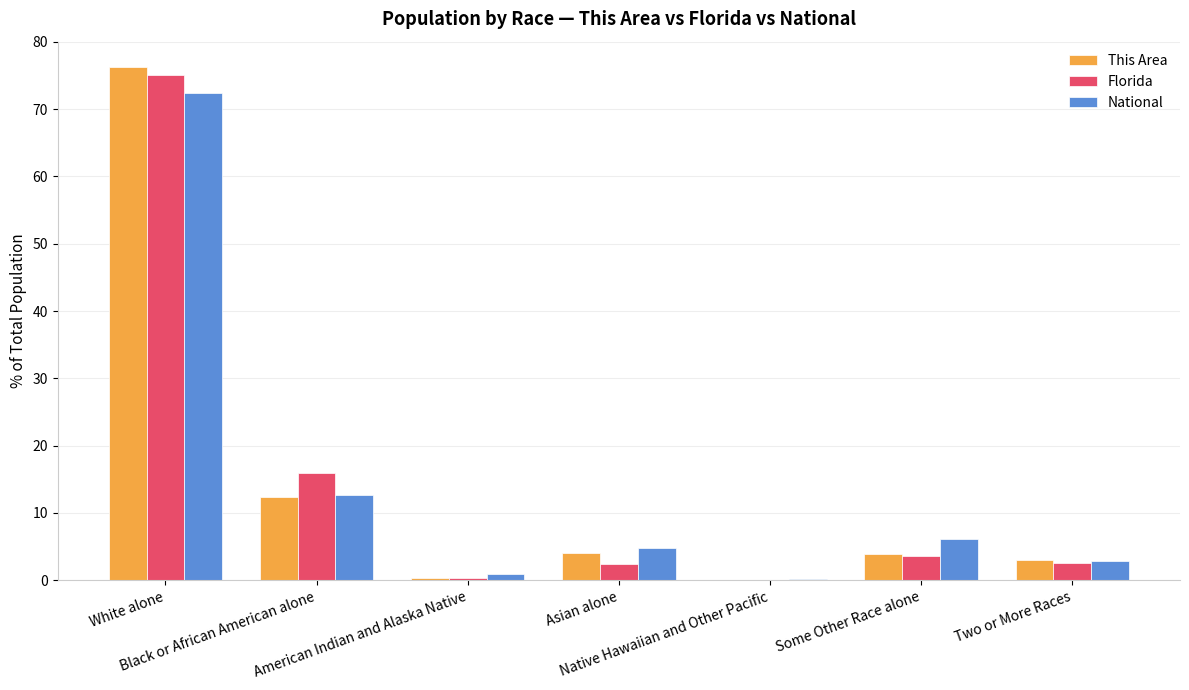

How many groups of bars are there?

7